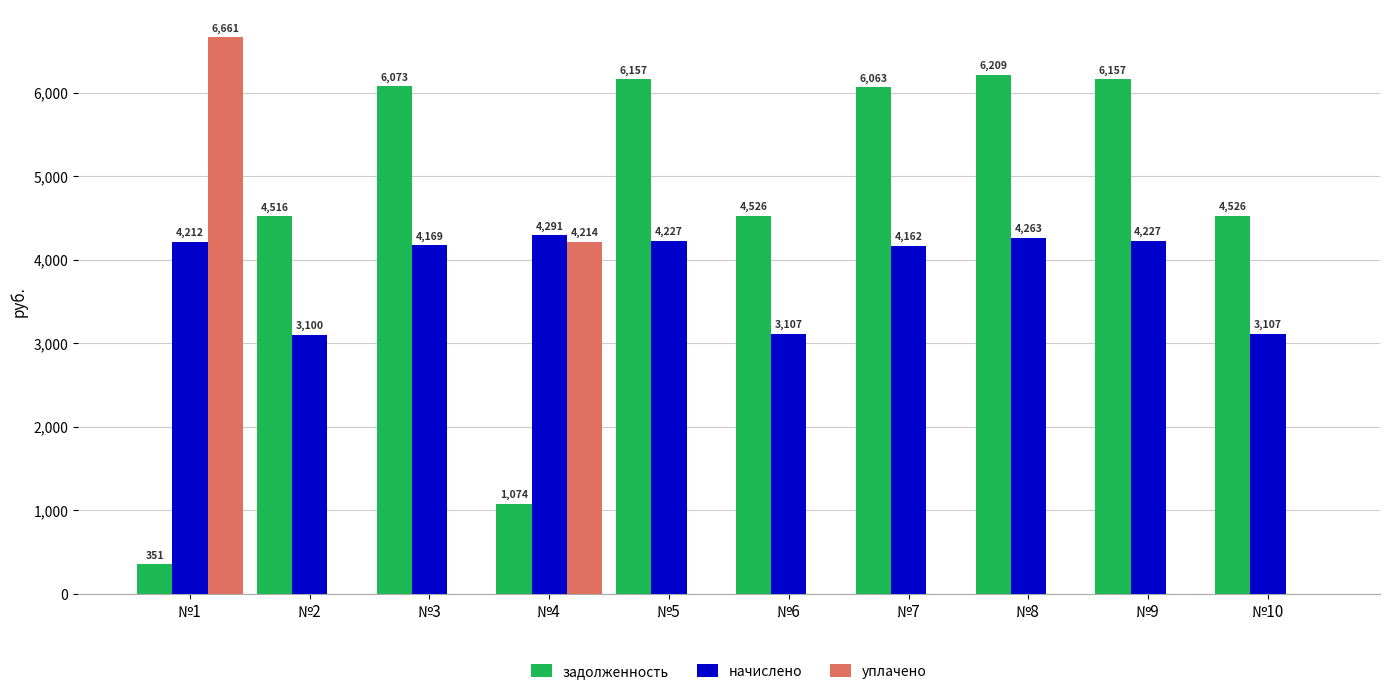

Is the value of задолженность at №2 greater than the value of начислено at №3?

Yes